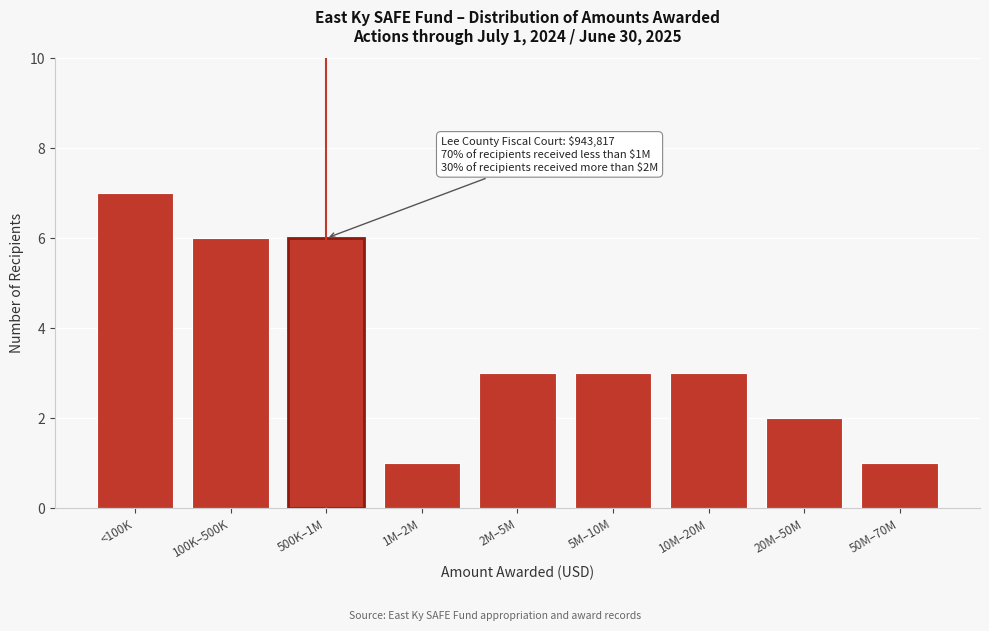

Reading left to right, transcribe all the data shown in this chart.

7	6	6	1	3	3	3	2	1